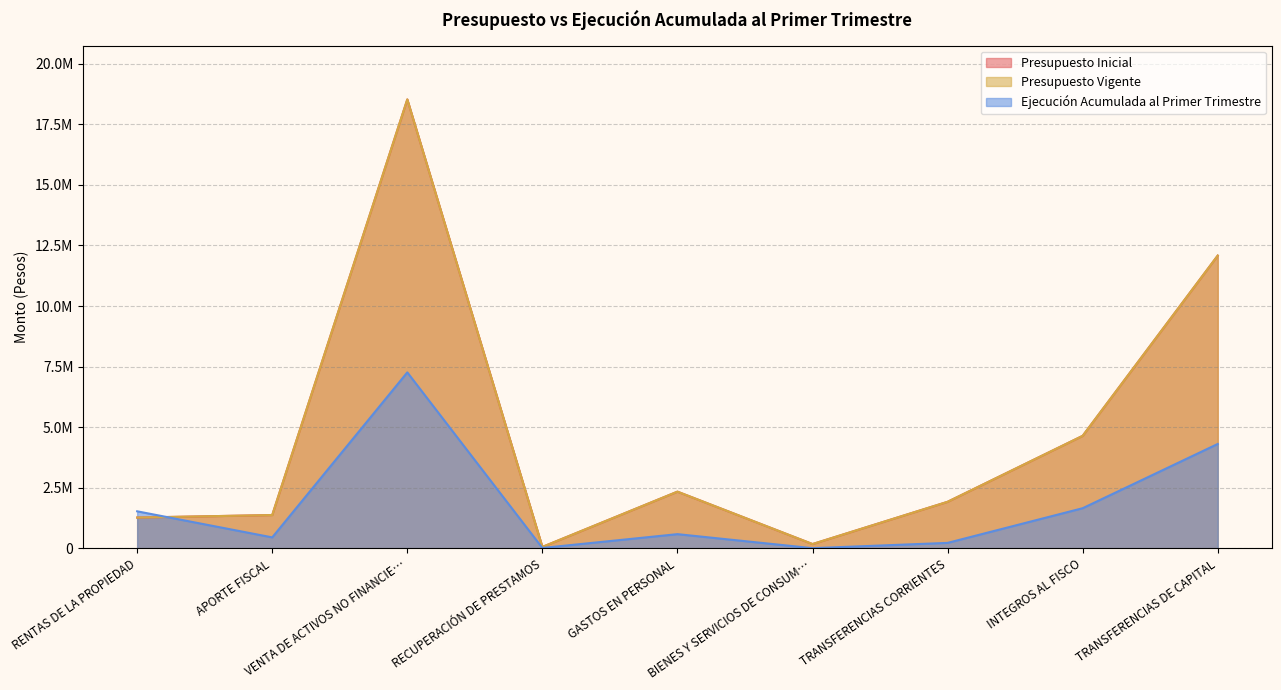

How many series are shown in this chart?

3